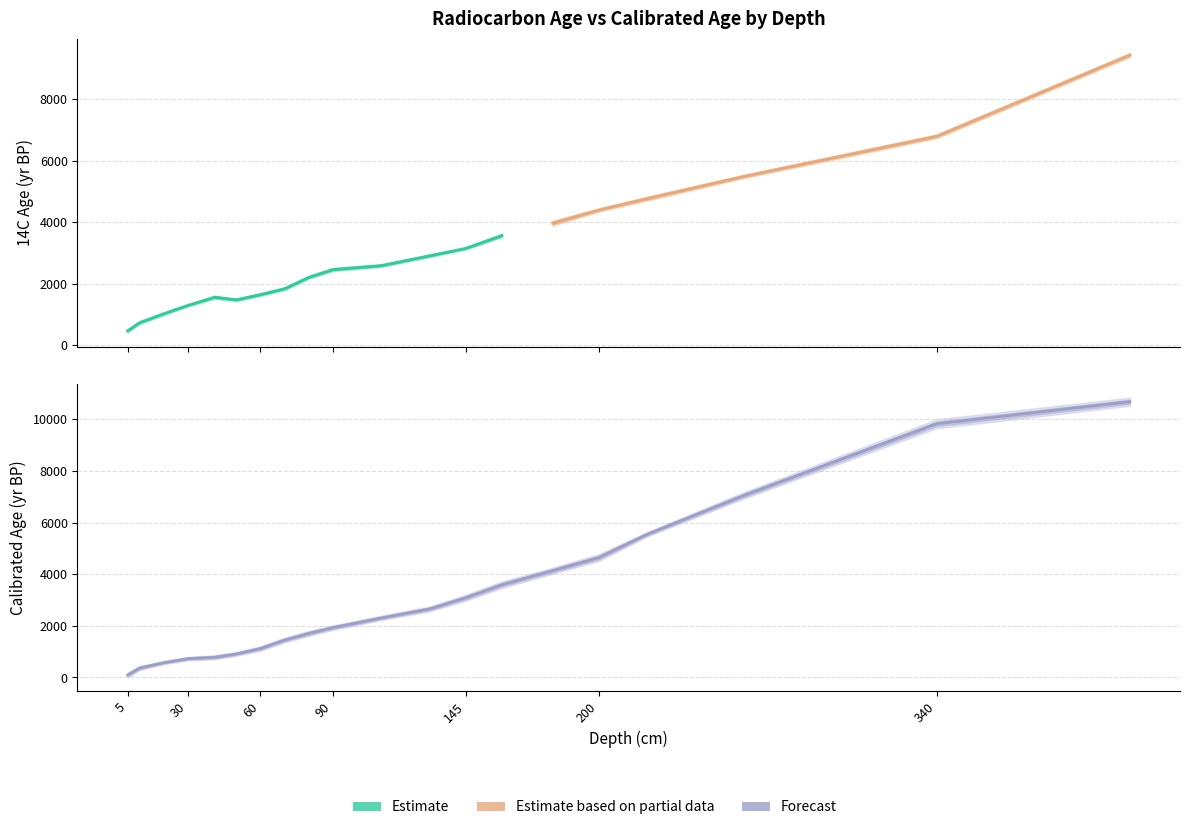

How many data points does each series have?

20